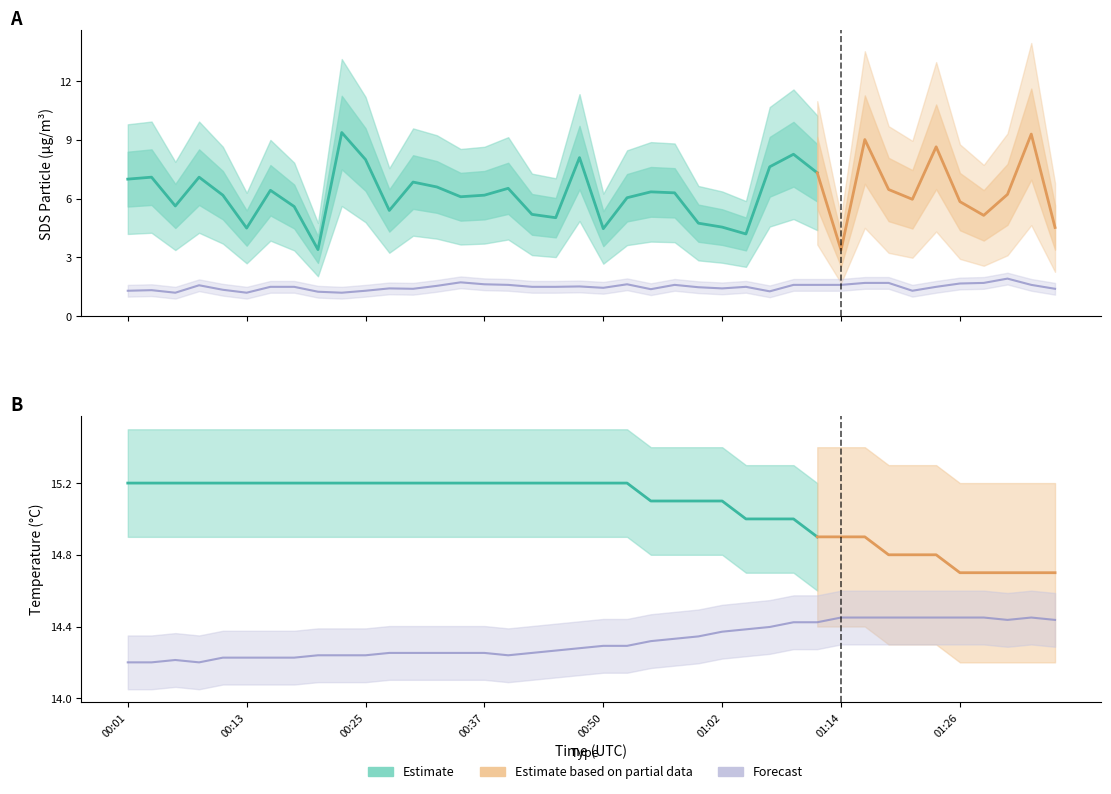

At which category is the sum across all series the highest?

01:31